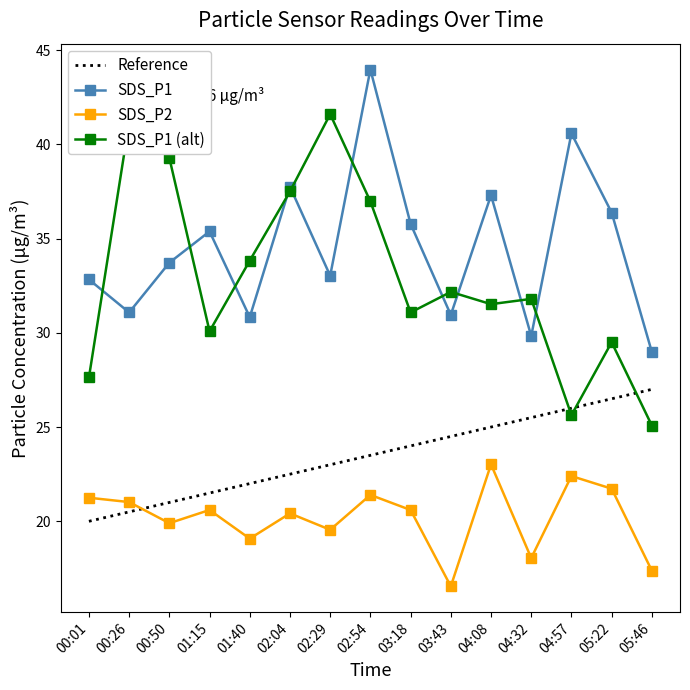

Which series changed the most between 02:04 and 05:22?

SDS_P1 (alt)